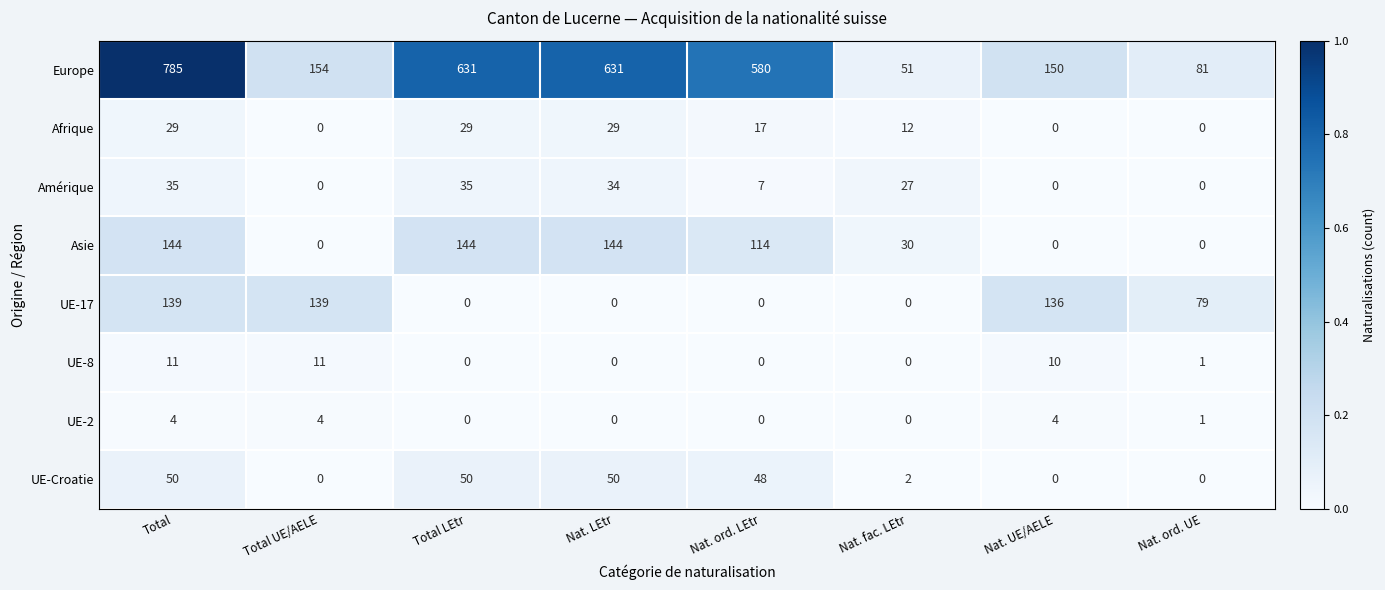

At which category is the sum across all series the highest?

Total